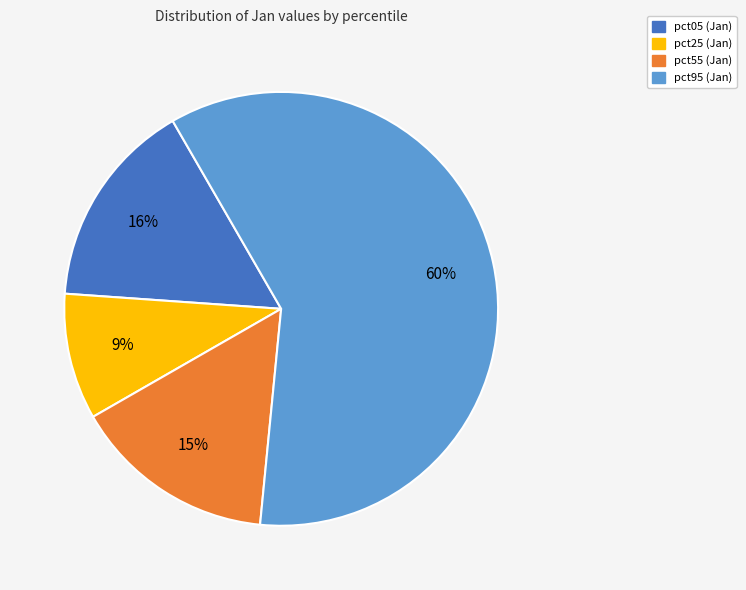

Does any single category account for the majority?

Yes